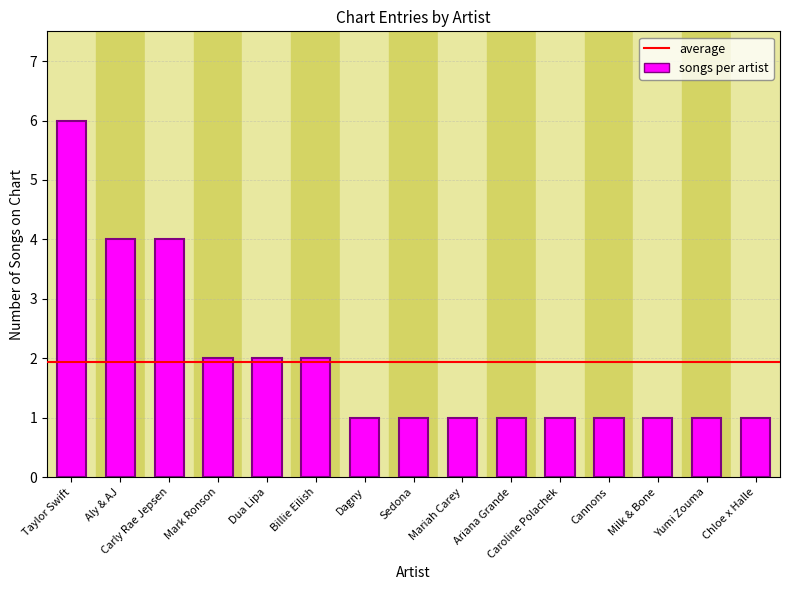

What is the average value?

2